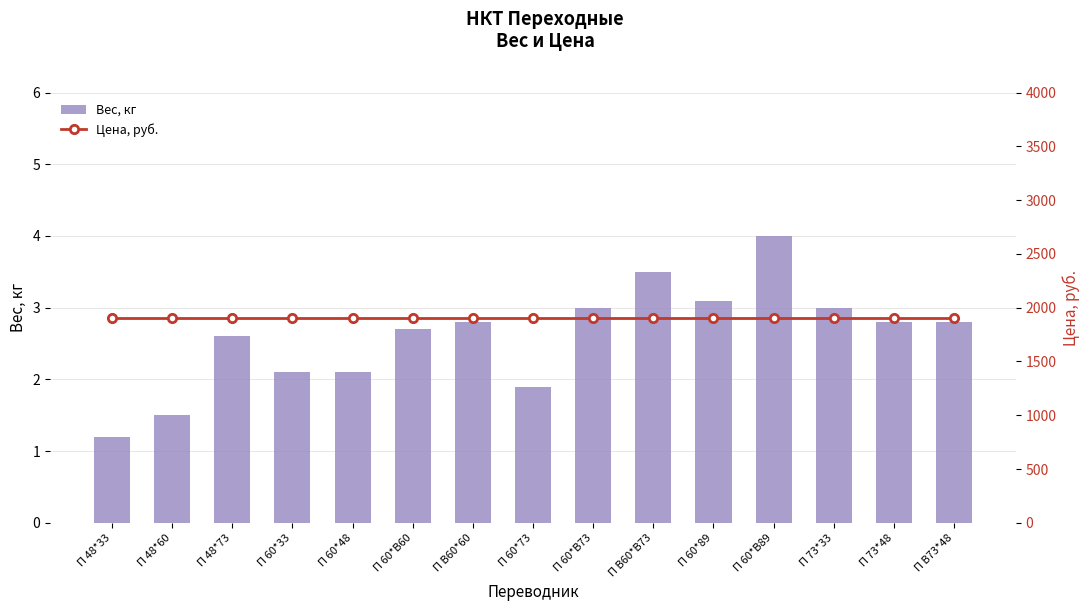

At which label does Вес, кг reach its minimum?

П 48*33